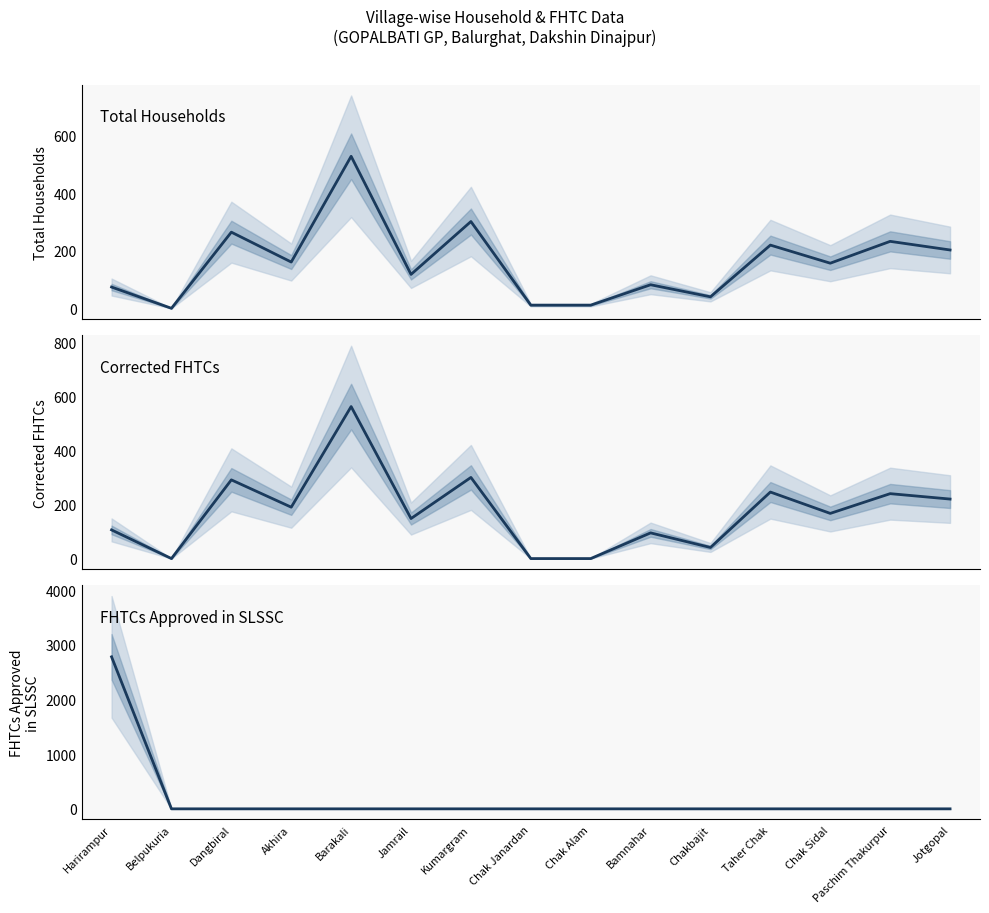

Is it true that FHTCs approved in SLSSC equals 0 at Akhira?

True